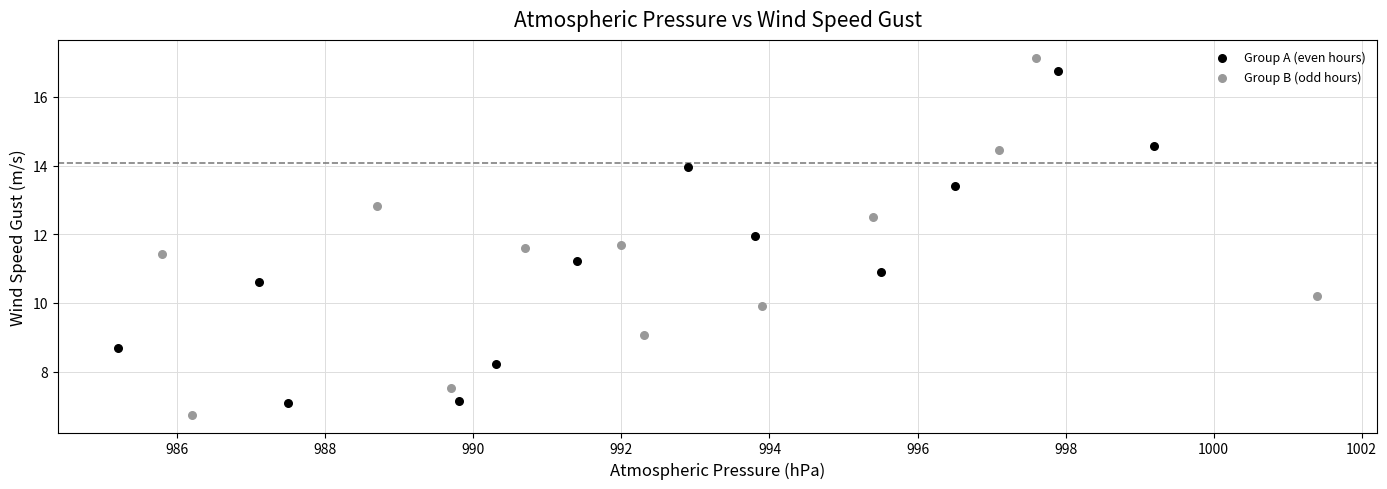

Which series has the widest spread of Y values?

Group B (odd hours)